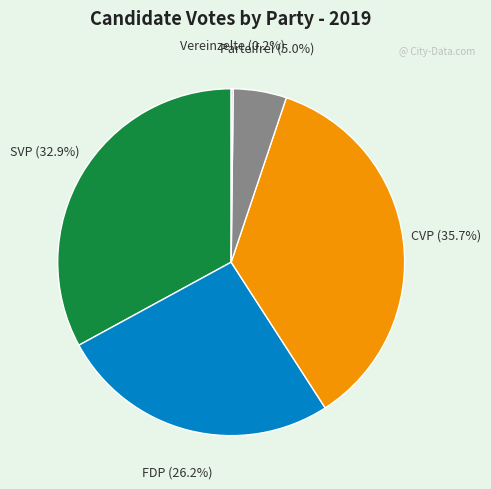

Does any single category account for the majority?

No